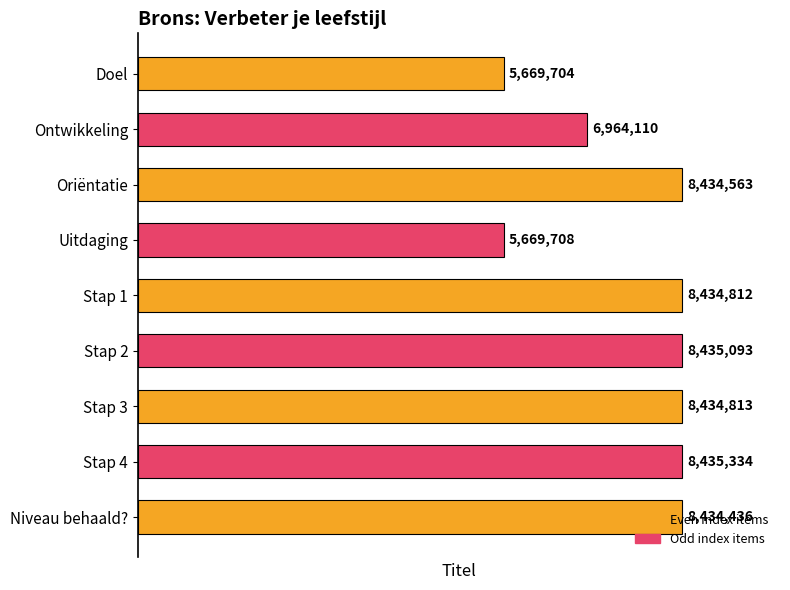

Where is the data nearest to the value 7052519?

Ontwikkeling